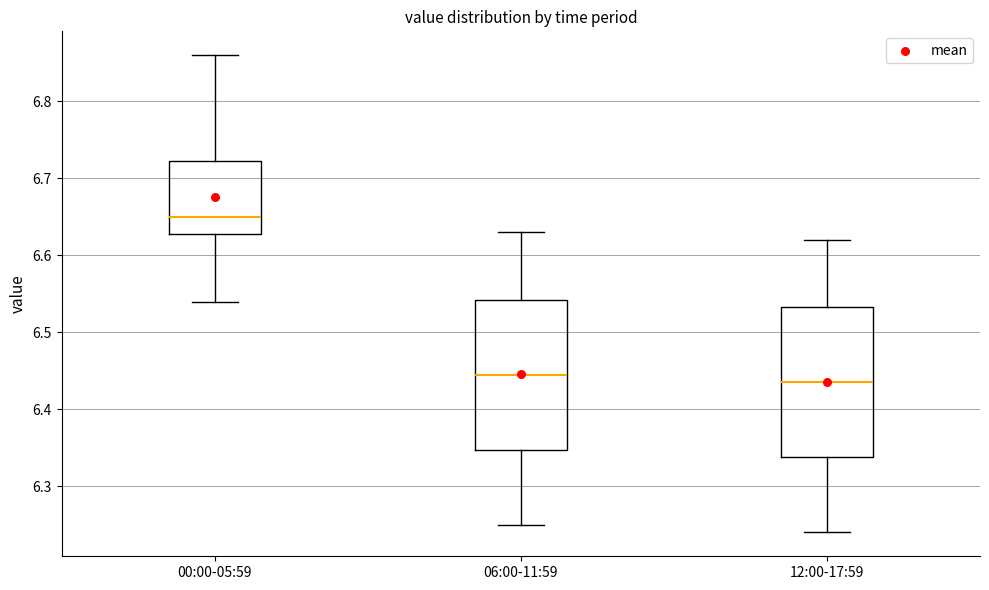

Reading left to right, transcribe this box plot: for each box, give where its median line is, the range the box spans, and where its two whiskers end, as read against the y-axis. The values are not printed on the chart, so give them approximately, as read against the axis.

00:00-05:59: median 6.65, box 6.63 to 6.72, whiskers 6.54 to 6.86
06:00-11:59: median 6.45, box 6.35 to 6.54, whiskers 6.25 to 6.63
12:00-17:59: median 6.44, box 6.34 to 6.53, whiskers 6.24 to 6.62